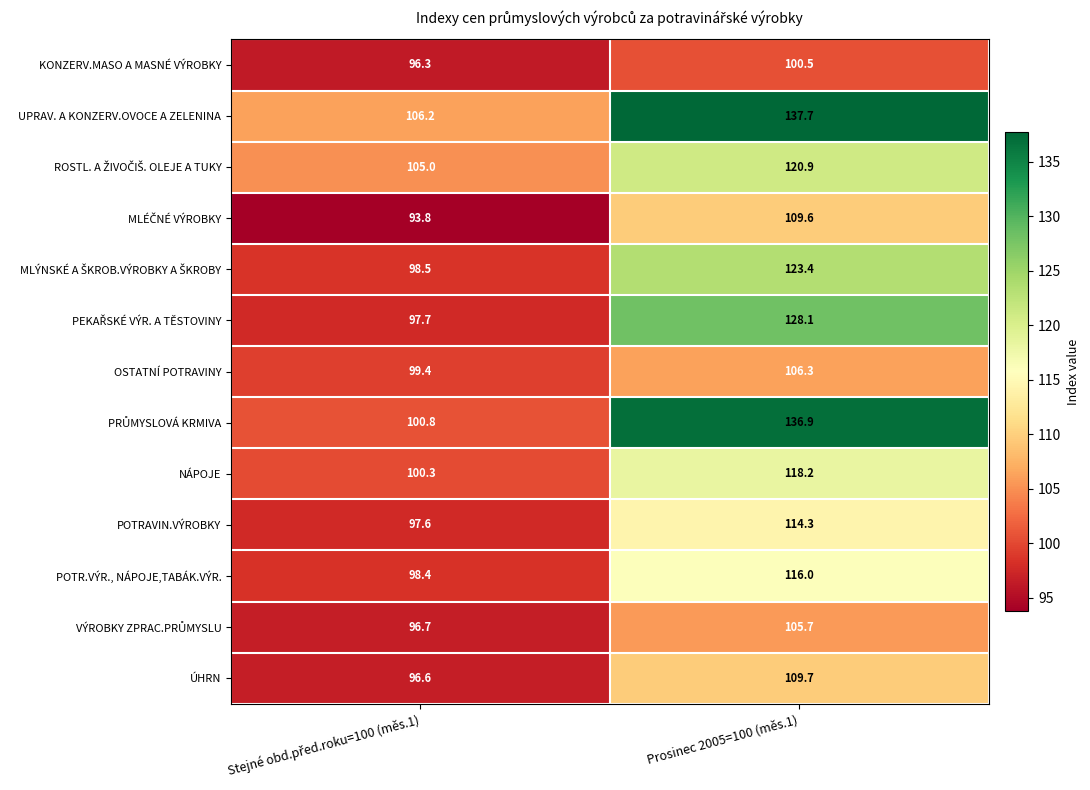

What is the difference between the highest and lowest values at Prosinec 2005=100 (měs.1)?

37.2